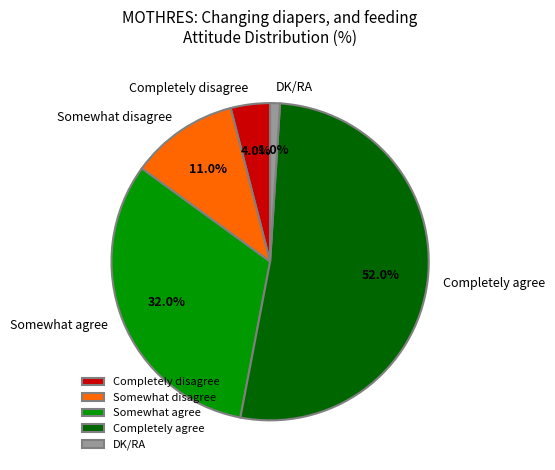

Approximately how many times larger is the value at Completely agree compared to Completely disagree?

13.0